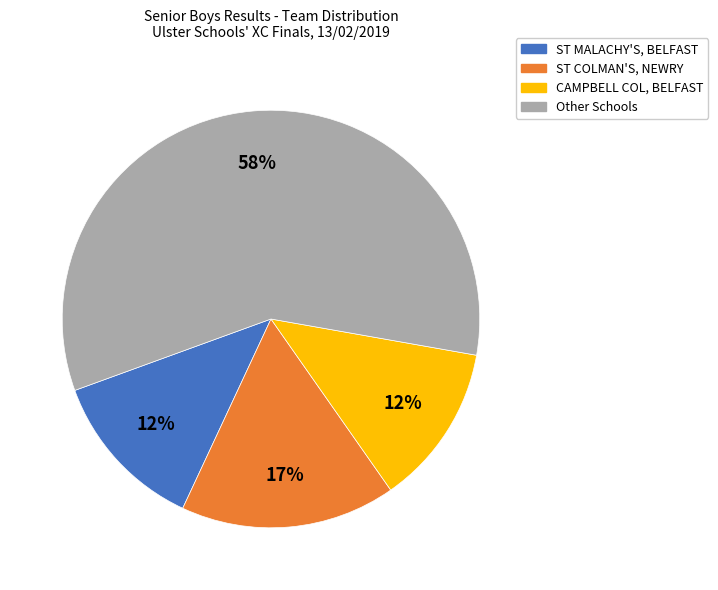

Which category has the biggest portion of the pie?

Other Schools